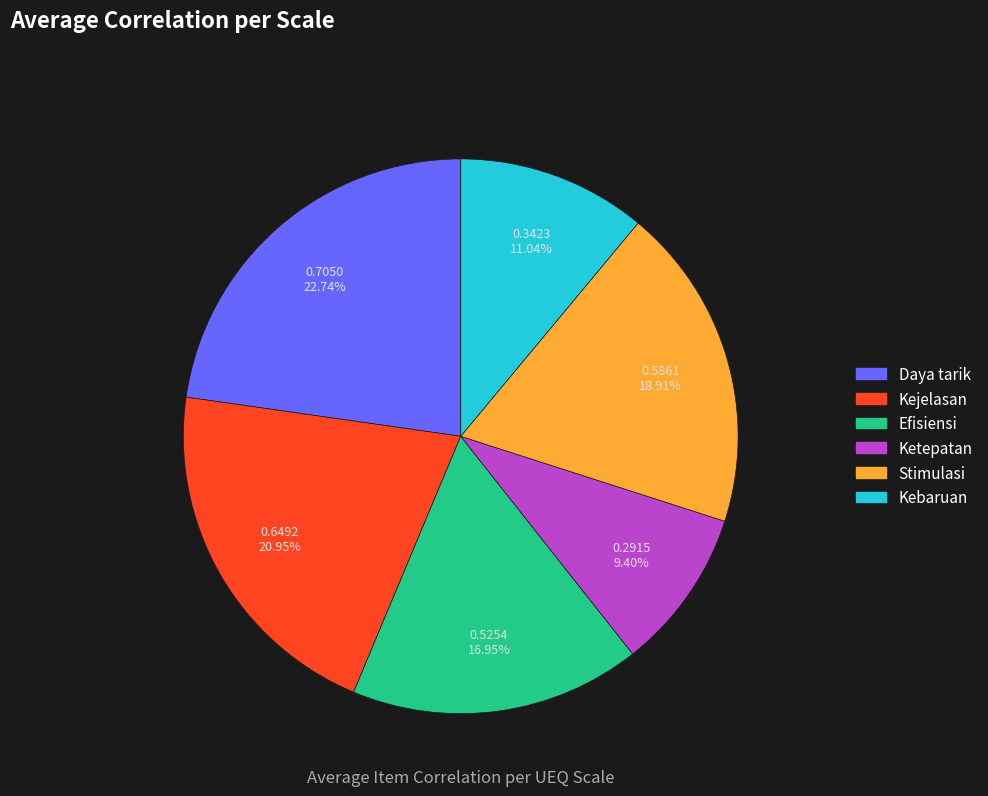

Does Ketepatan represent more than half of the total?

No